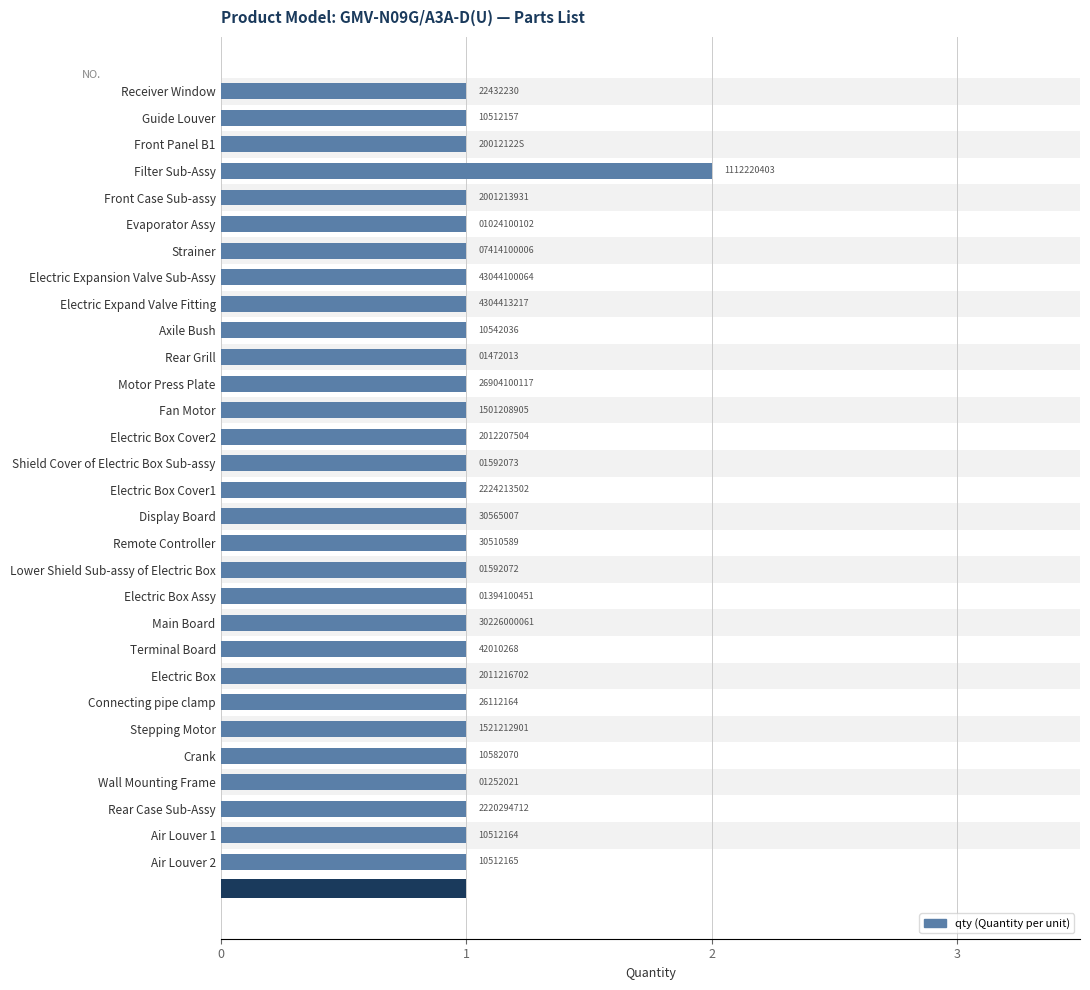

Between Front Case Sub-assy and Crank, which is larger?

Front Case Sub-assy